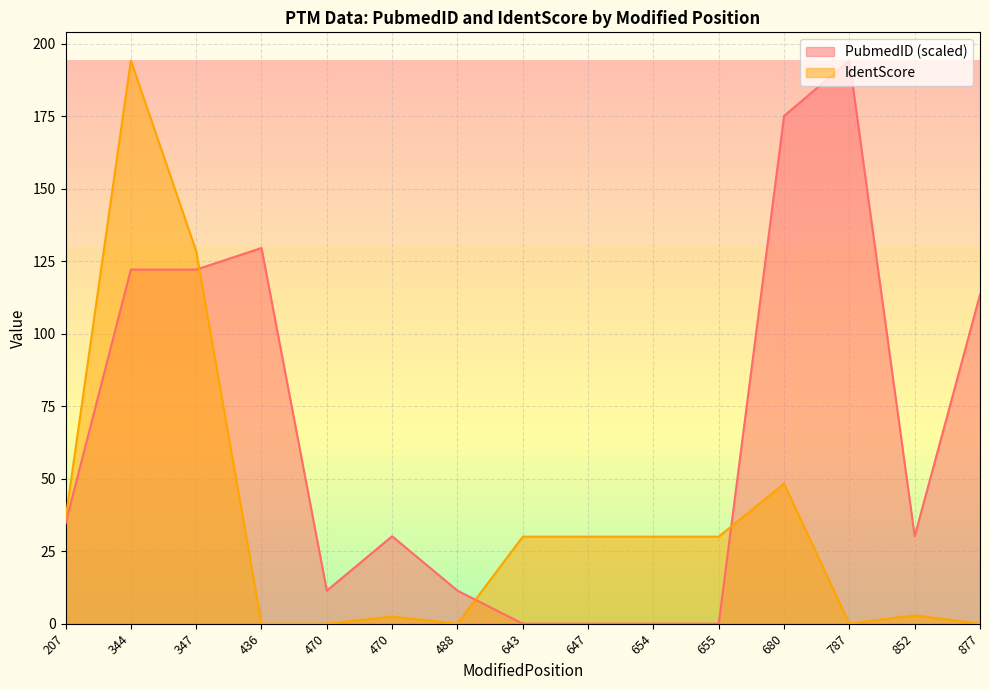

What are all the series names shown in the legend?

PubmedID (scaled), IdentScore